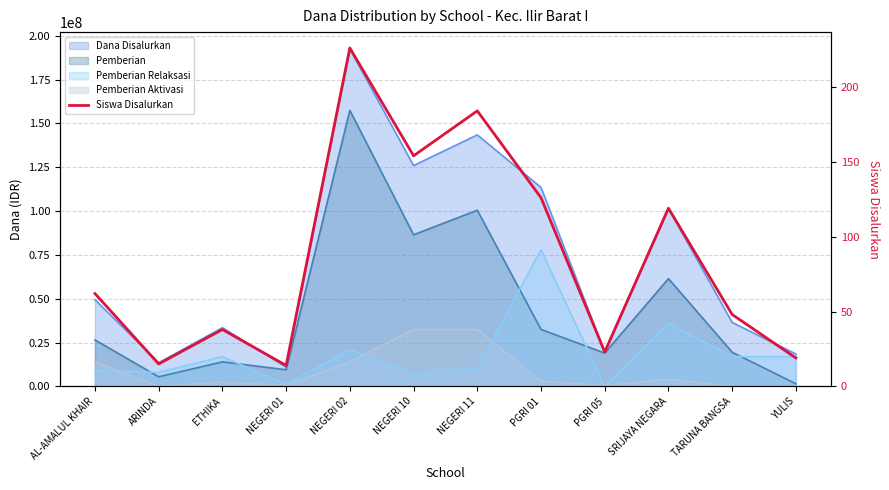

What is the value of the 2nd point from the left?

15